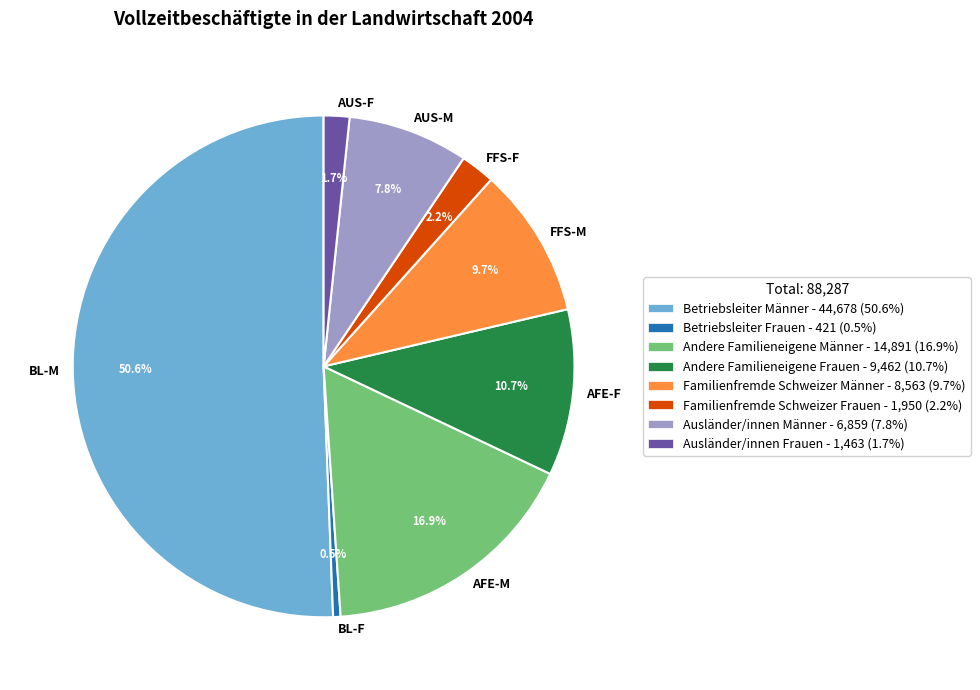

Which slice is the smallest?

BL-F